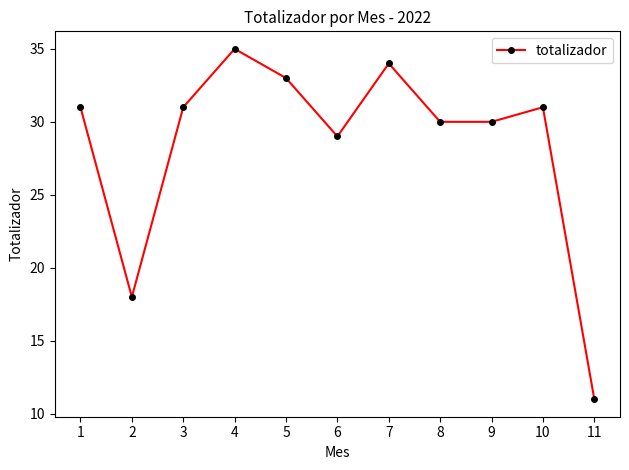

Does the chart display data point markers on the line(s)?

Yes